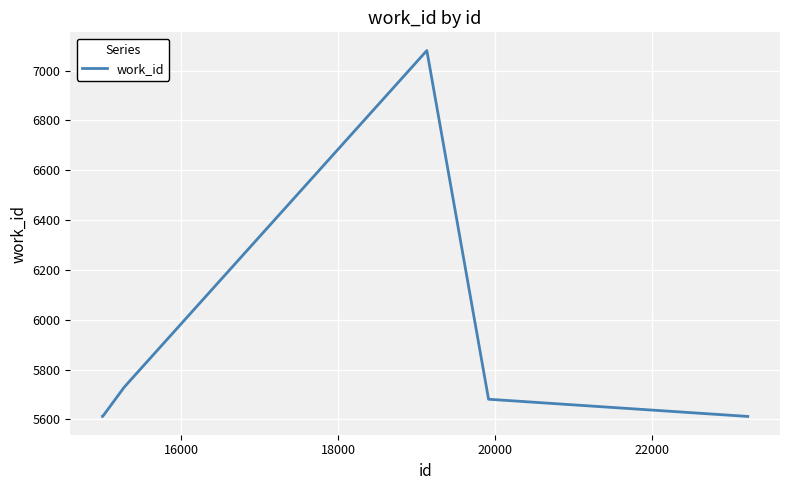

What is the difference between the second highest and second lowest values?

1468